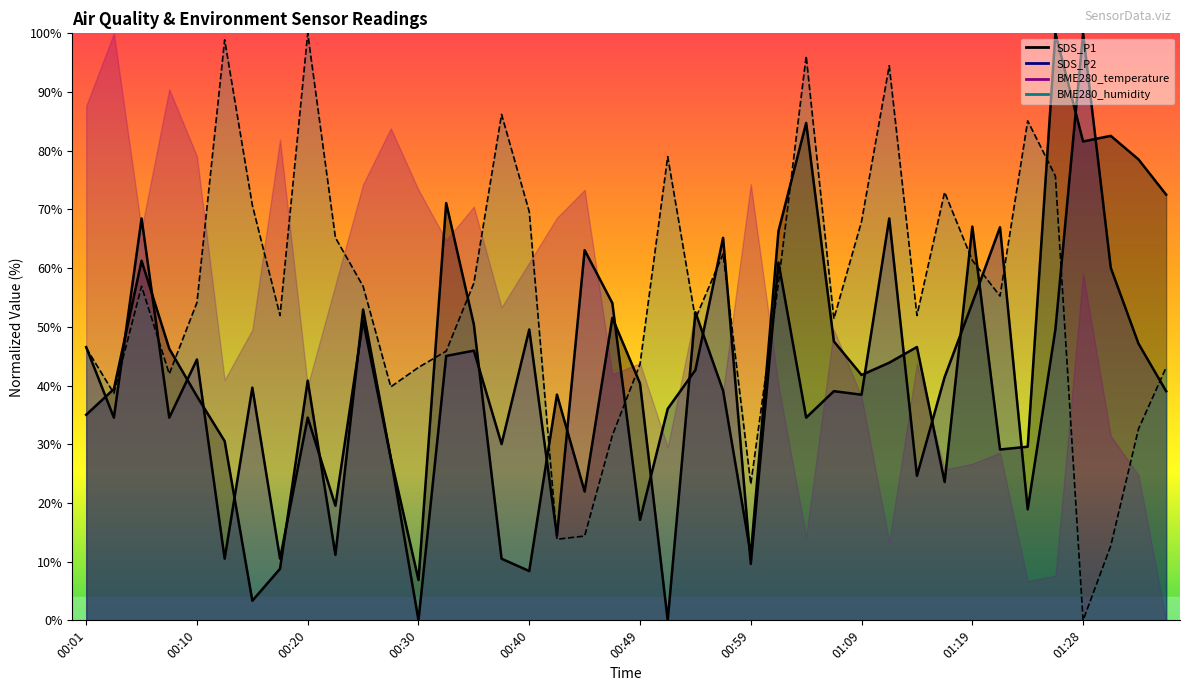

Does the chart have visible grid lines?

No